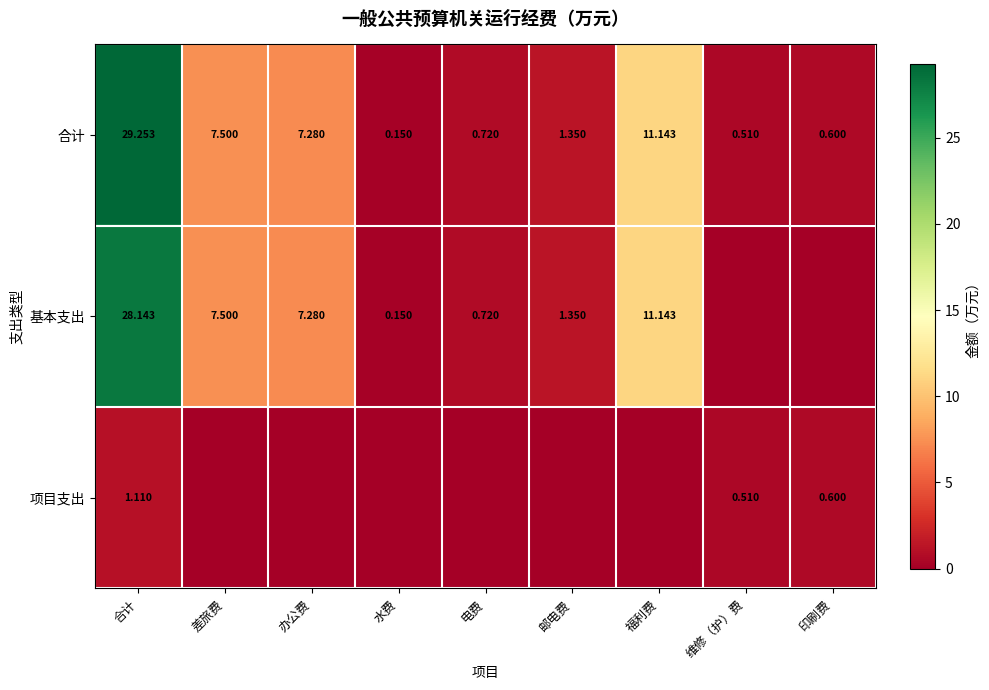

How many data points in 合计 are less than 1?

4